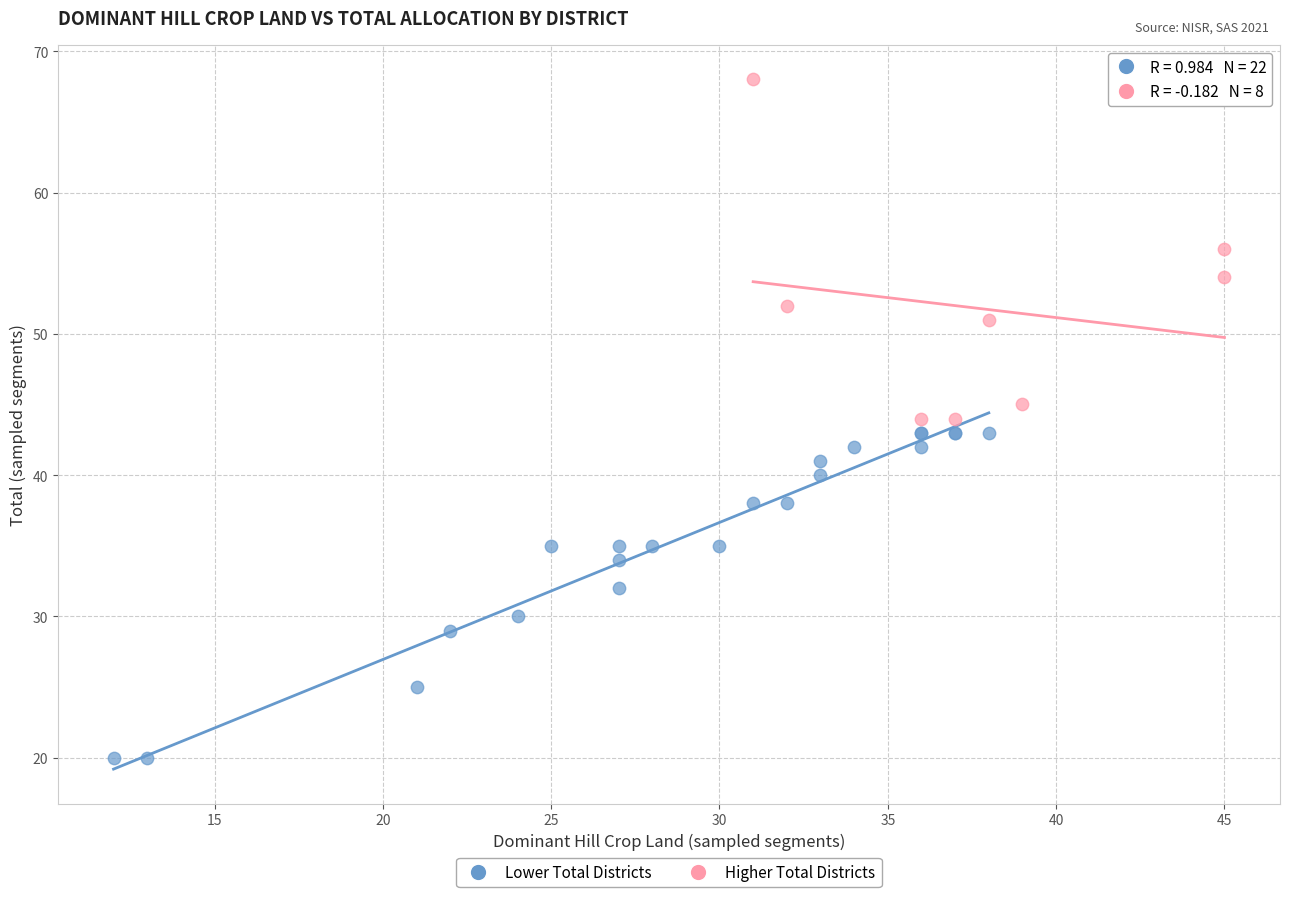

Which series reaches the minimum Y coordinate?

Lower Total Districts